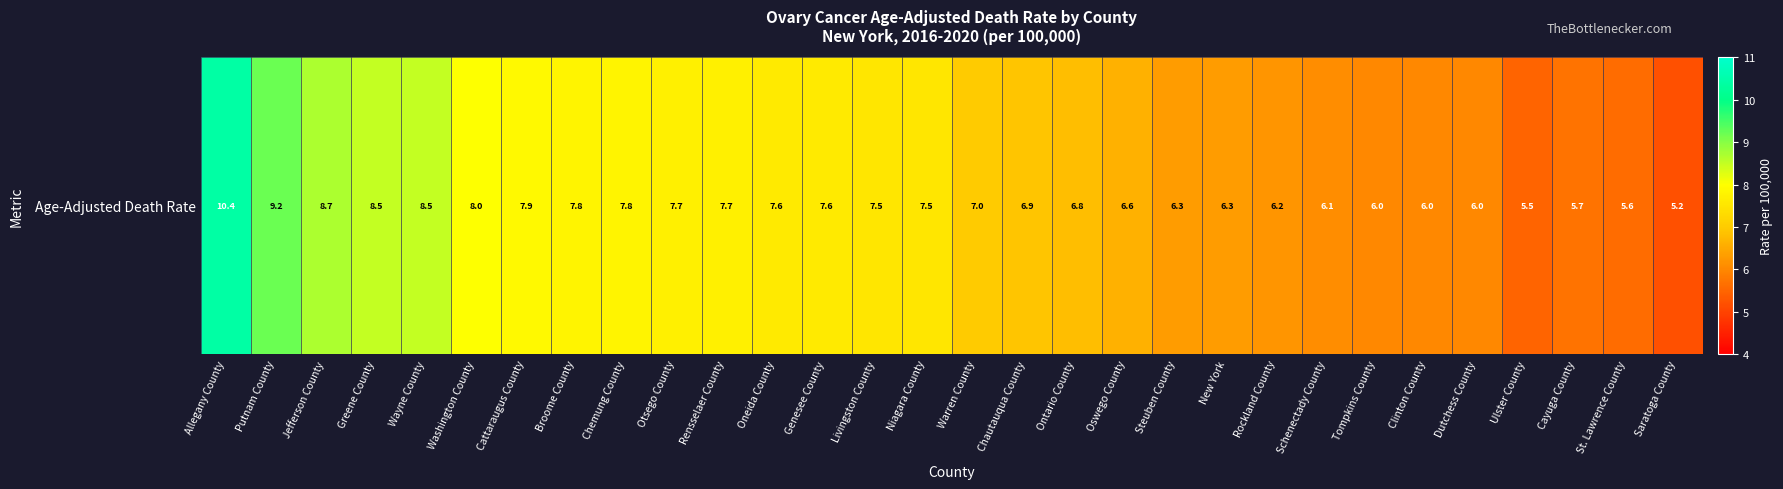

What is the sum of the values at New York and Steuben County?

12.6